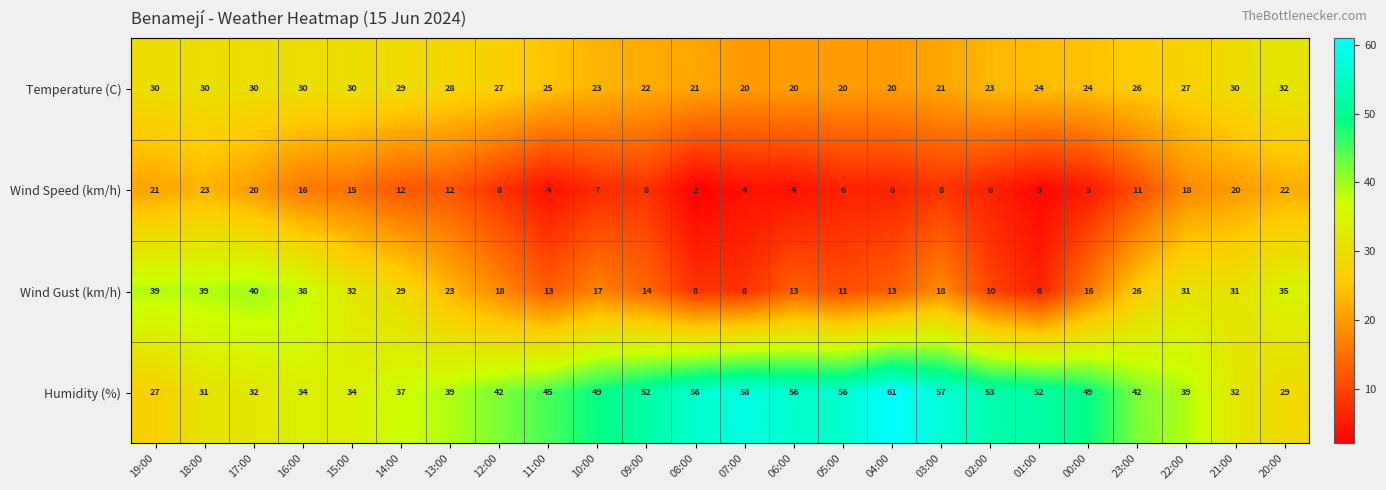

Rank the series by their maximum value, from lowest to highest.

Wind Speed (km/h), Temperature (C), Wind Gust (km/h), Humidity (%)